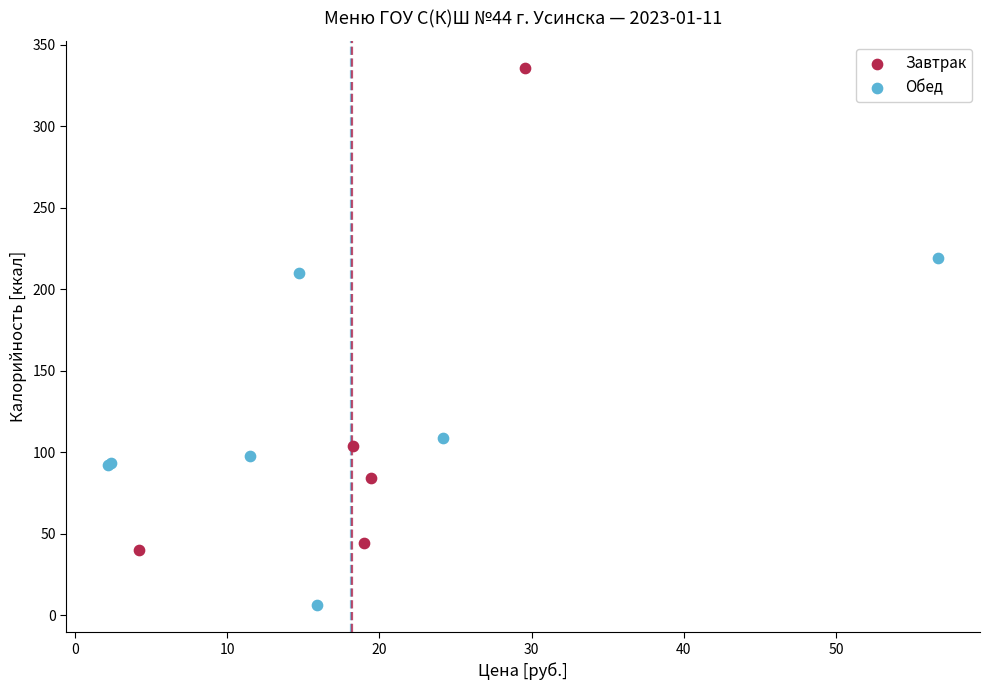

Which series reaches the minimum Y coordinate?

Обед